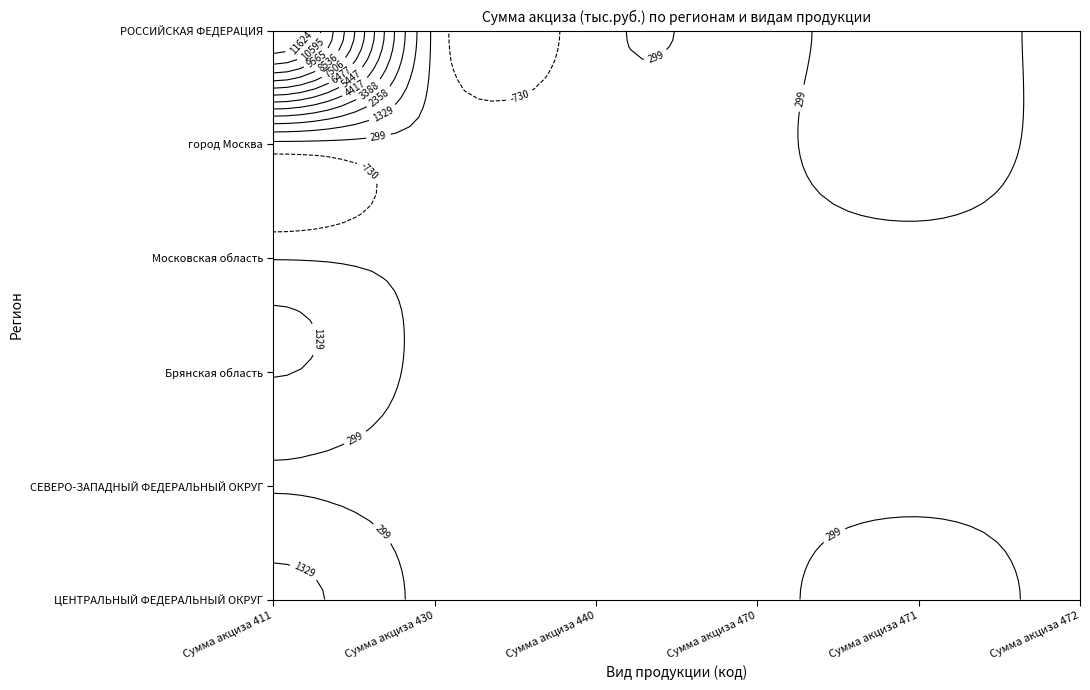

Rank the categories by СЕВЕРО-ЗАПАДНЫЙ ФЕДЕРАЛЬНЫЙ ОКРУГ value from highest to lowest.

Сумма акциза 411, Сумма акциза 430, Сумма акциза 440, Сумма акциза 470, Сумма акциза 471, Сумма акциза 472